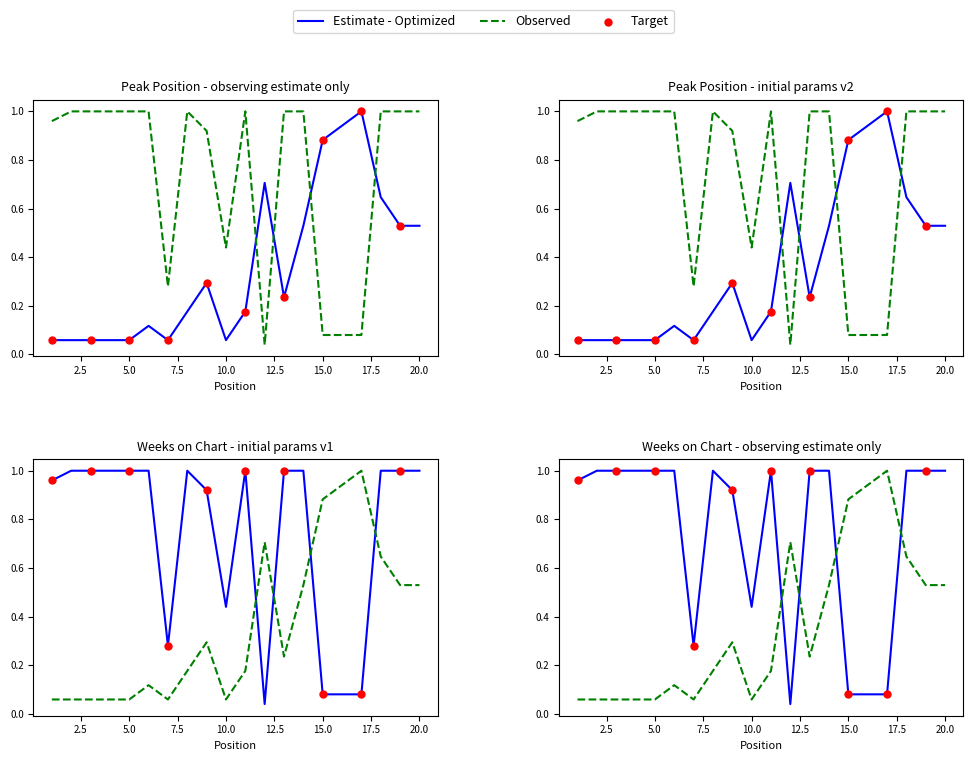

Which series contains the highest Y value?

Peak Position